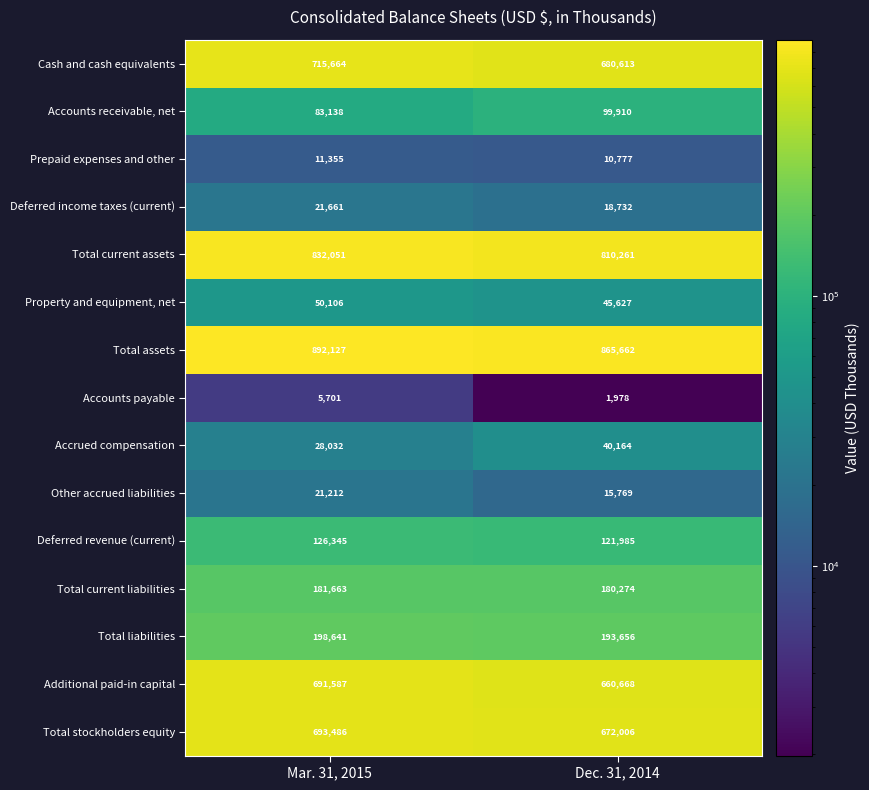

What is the highest value of the Property and equipment, net series?

50106